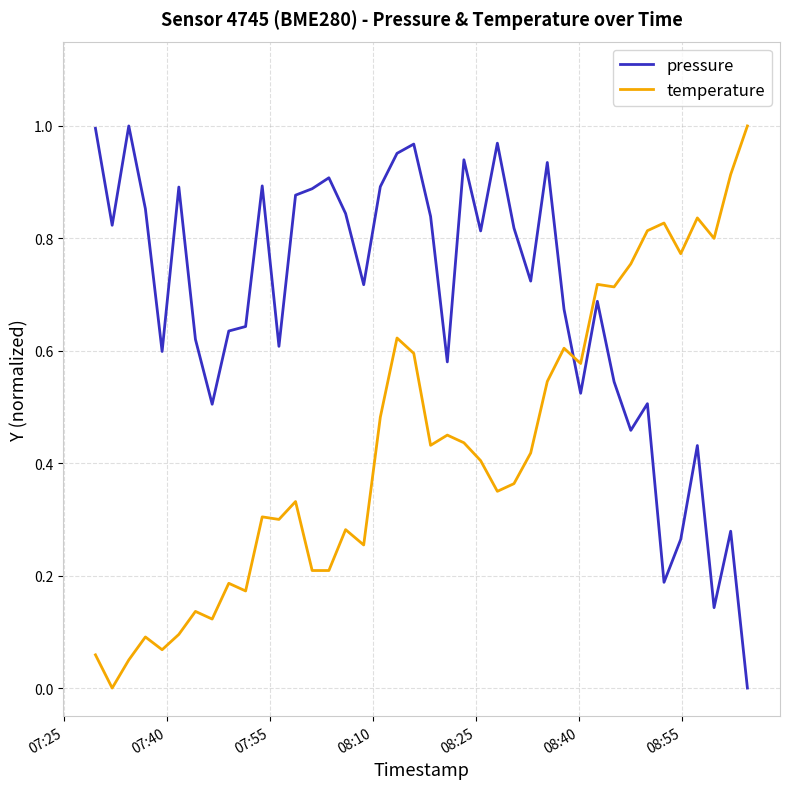

True or false: temperature and pressure cross at least once.

True